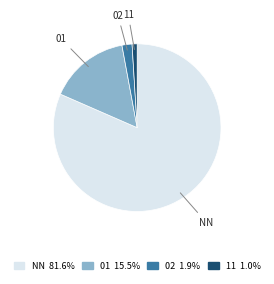

The 11 slice represents 1% of the pie. True or false?

True